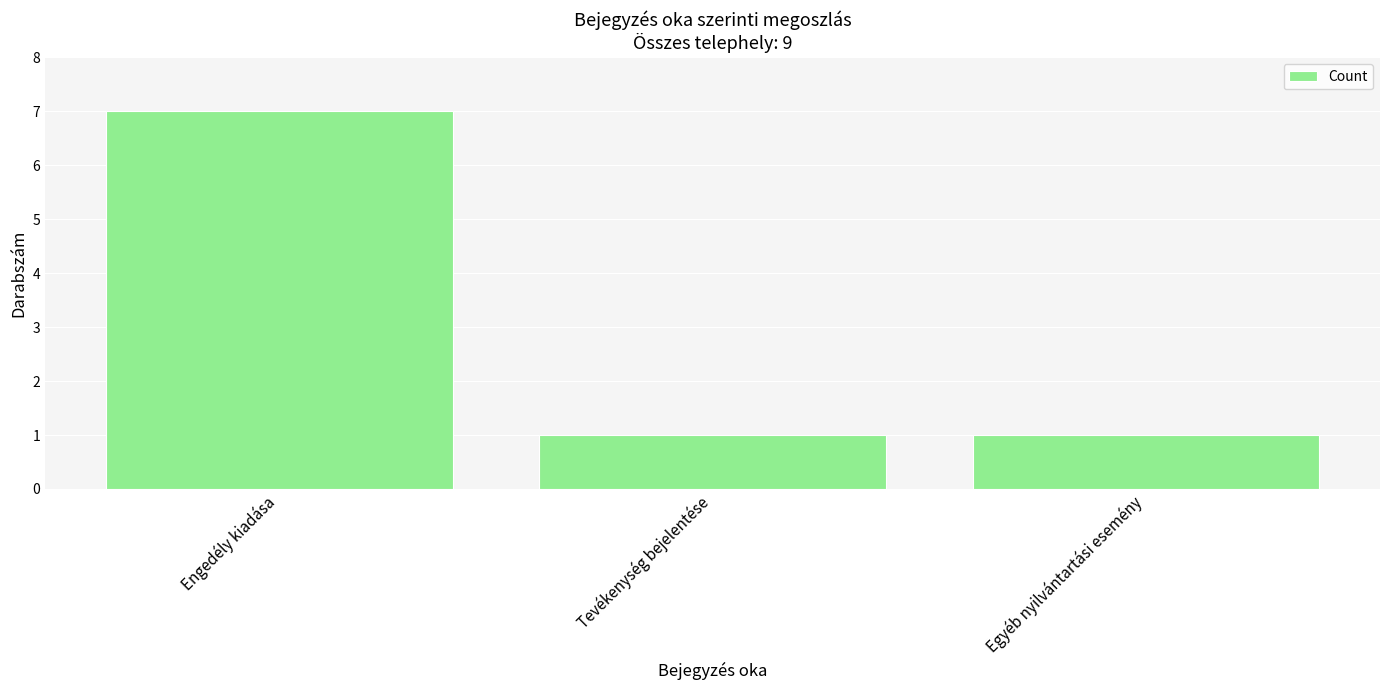

What is the greatest value displayed?

7